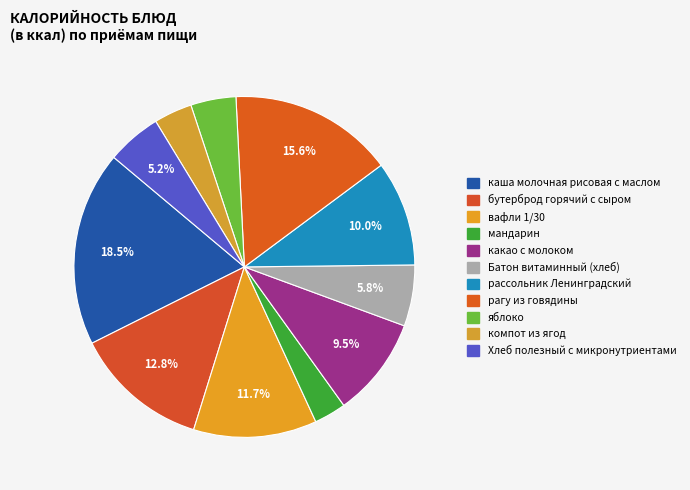

Count the number of slices in the pie.

11